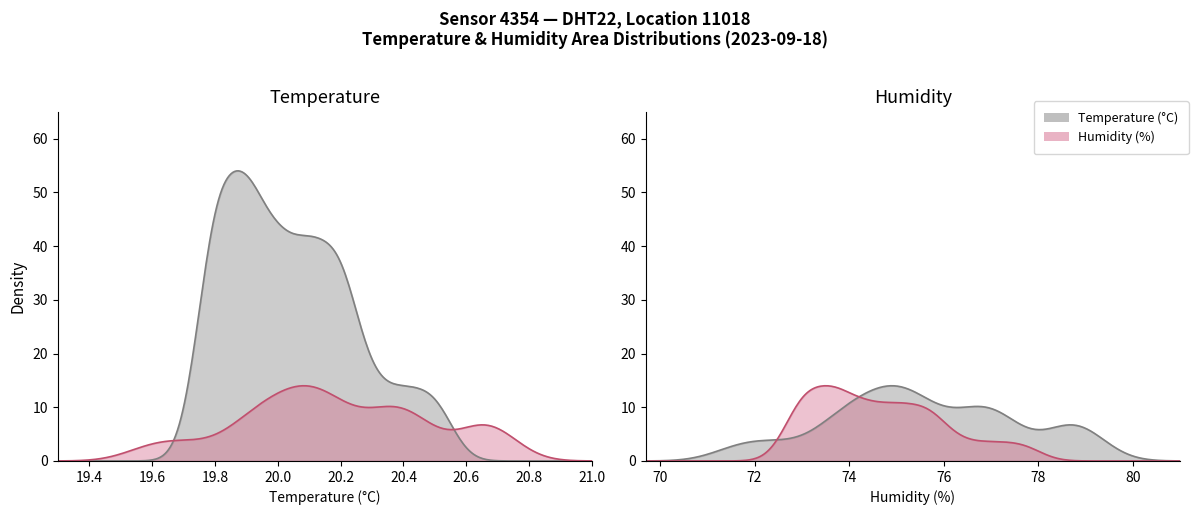

At 14:00, list the series in order from largest to smallest.

humidity, temperature